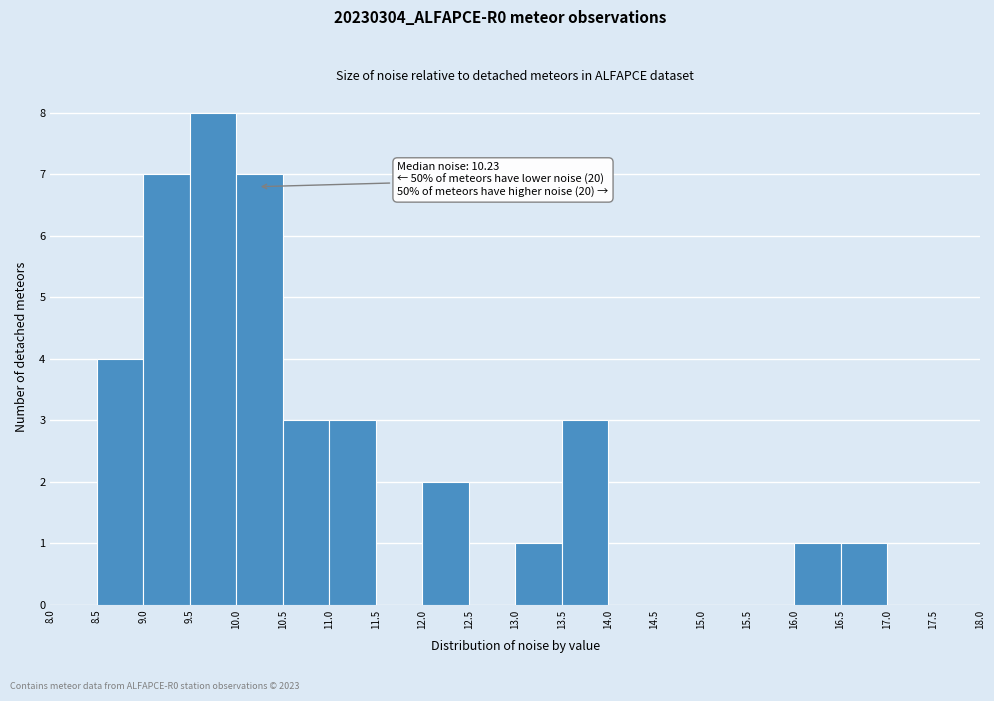

Over which range of the x-axis is the bar tallest?

9.5 to 10.0